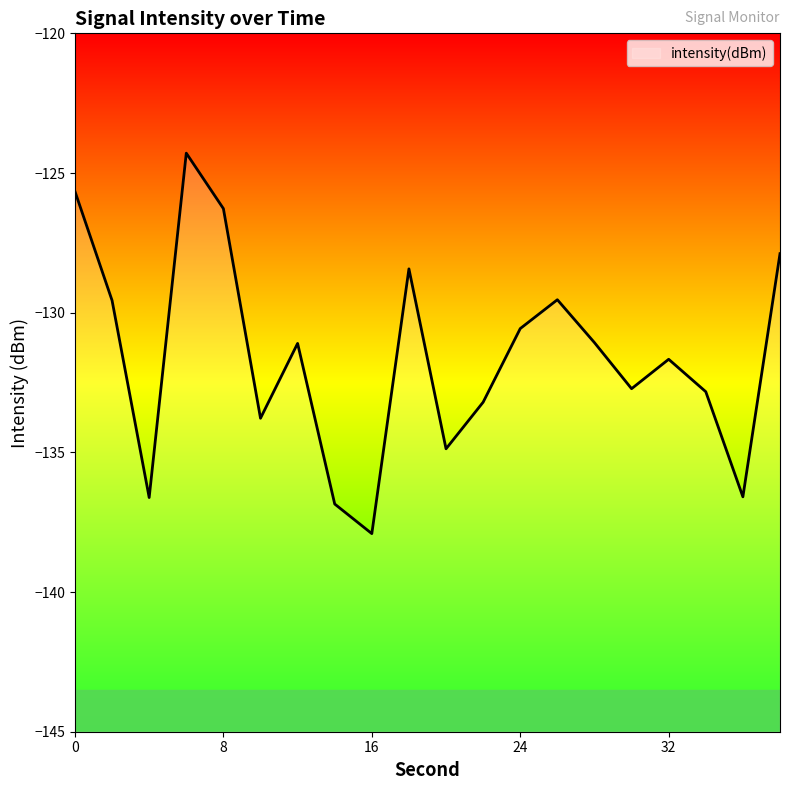

What is the sum of all values?

-2631.4